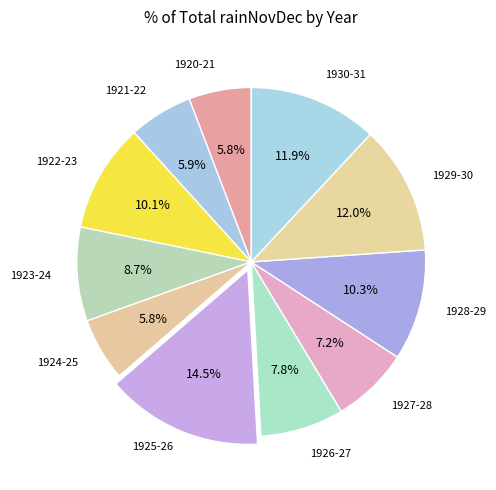

Does any single category account for the majority?

No